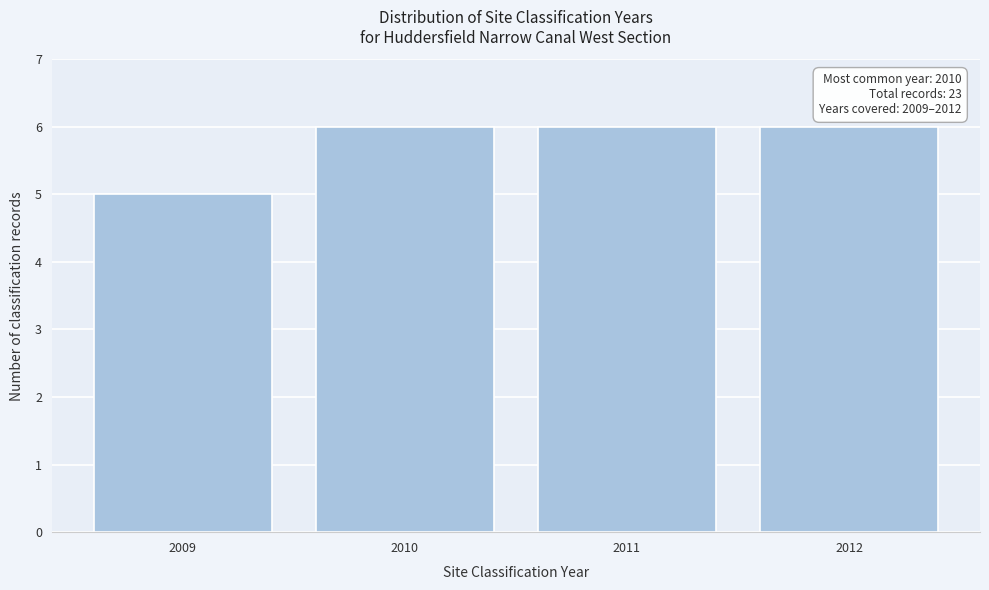

Reading right to left, what are all the values shown in this chart?

6	6	6	5